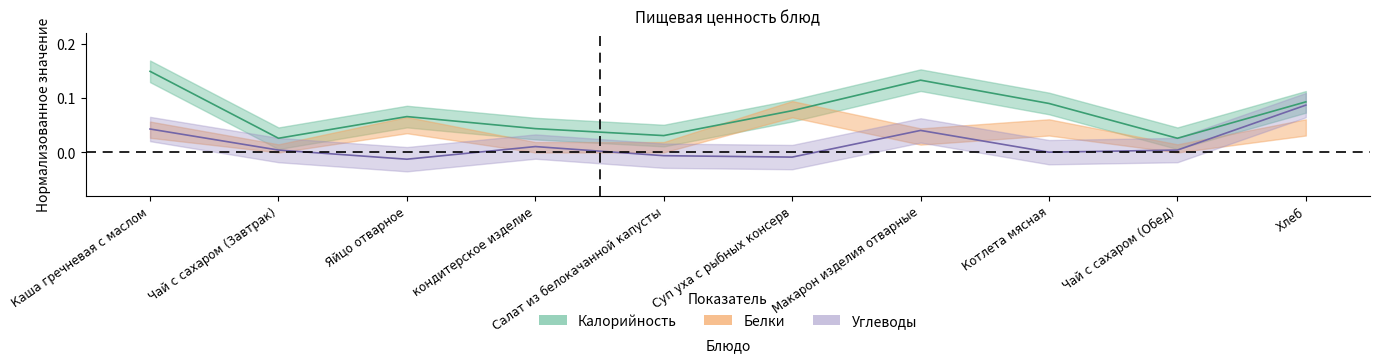

True or false: Углеводы and Калорийность cross at least once.

False